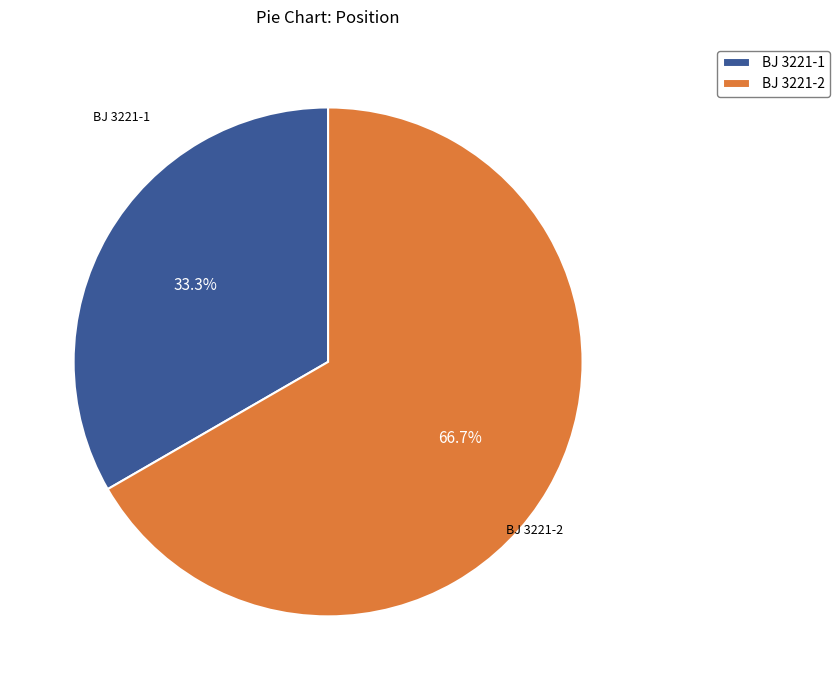

What is the total percentage of BJ 3221-2 and BJ 3221-1?

100.0%